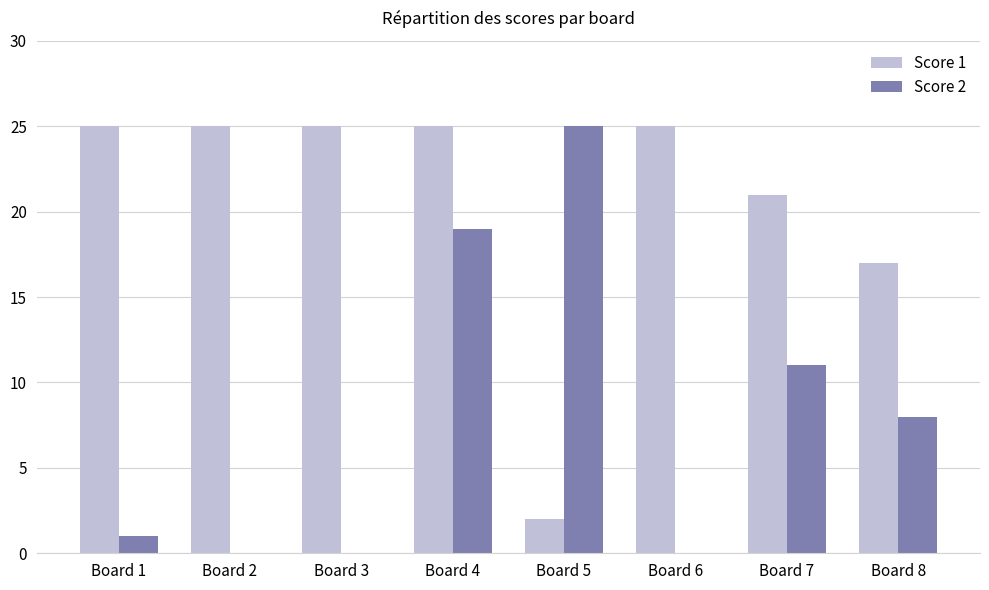

How many series are shown in this chart?

2